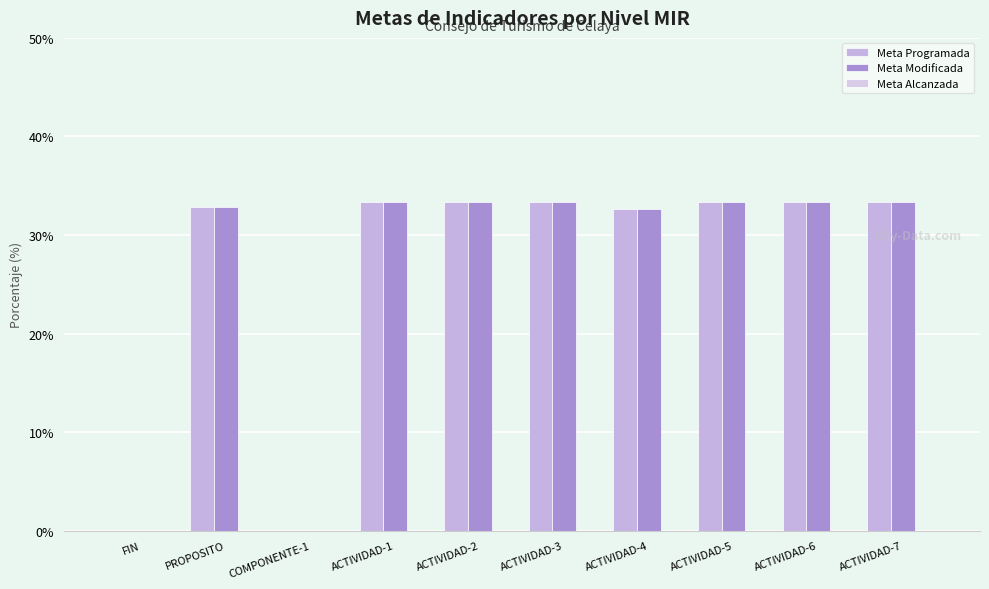

What position from the left is ACTIVIDAD-1?

4